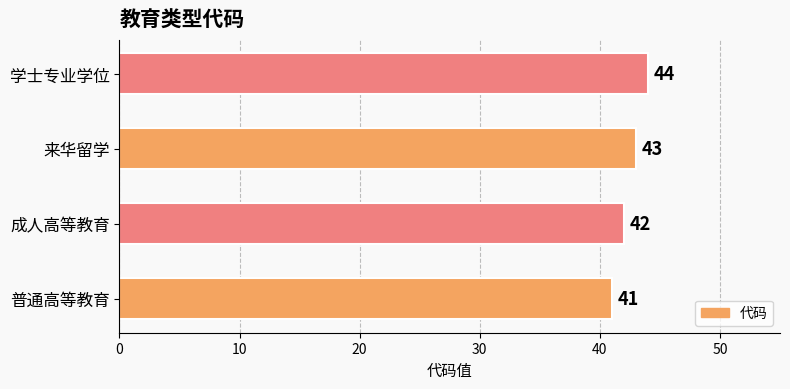

How many distinct data groups are displayed?

1